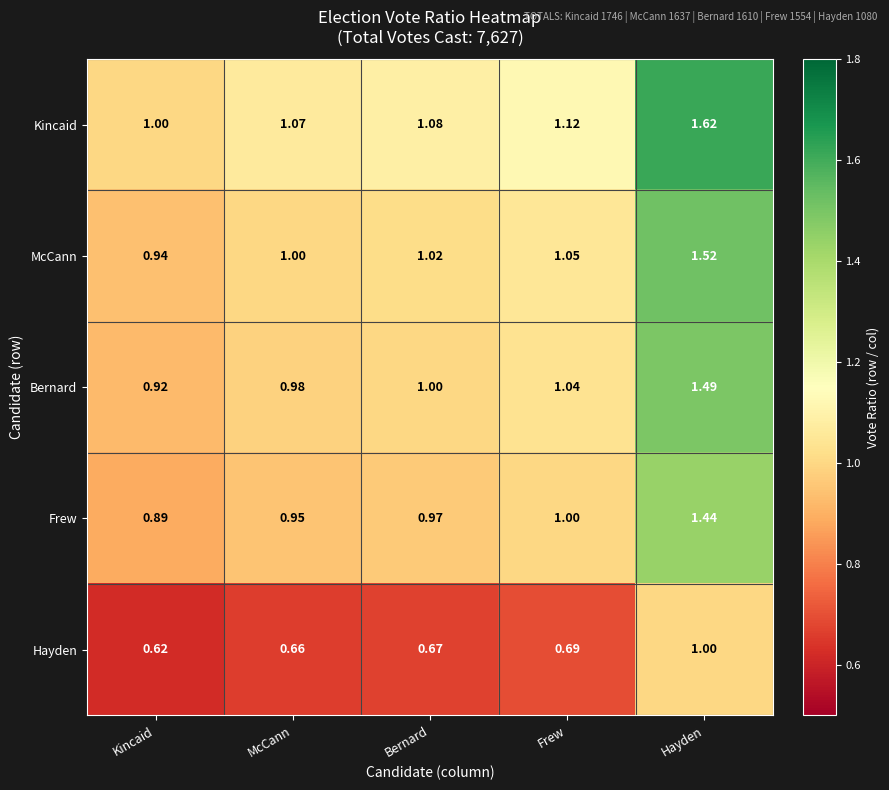

Rank the series at Kincaid from lowest to highest value.

Hayden, Frew, Bernard, McCann, Kincaid